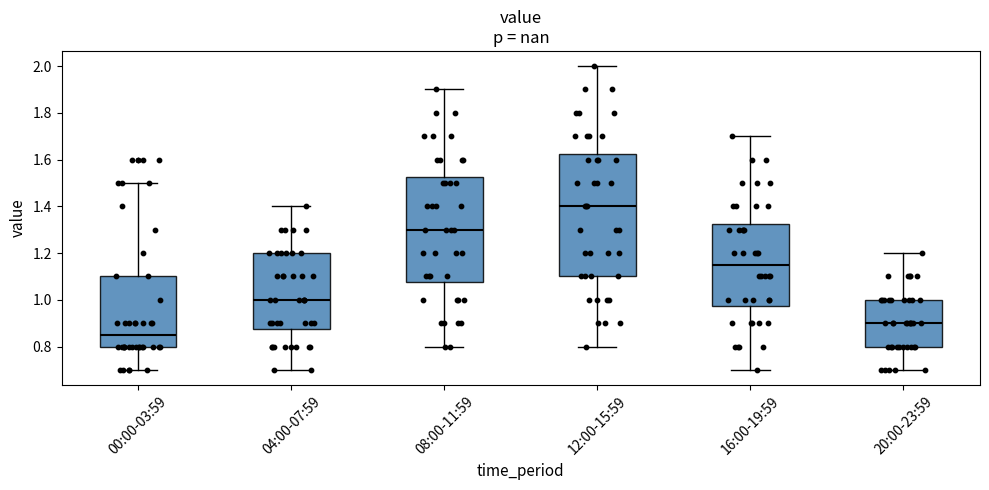

Reading left to right, transcribe this box plot: for each box, give where its median line is, the range the box spans, and where its two whiskers end, as read against the y-axis. The values are not printed on the chart, so give them approximately, as read against the axis.

00:00-03:59: median 0.86, box 0.80 to 1.10, whiskers 0.70 to 1.50
04:00-07:59: median 1.00, box 0.88 to 1.20, whiskers 0.70 to 1.40
08:00-11:59: median 1.30, box 1.08 to 1.52, whiskers 0.80 to 1.90
12:00-15:59: median 1.40, box 1.10 to 1.62, whiskers 0.80 to 2.00
16:00-19:59: median 1.16, box 0.98 to 1.32, whiskers 0.70 to 1.70
20:00-23:59: median 0.90, box 0.80 to 1.00, whiskers 0.70 to 1.20